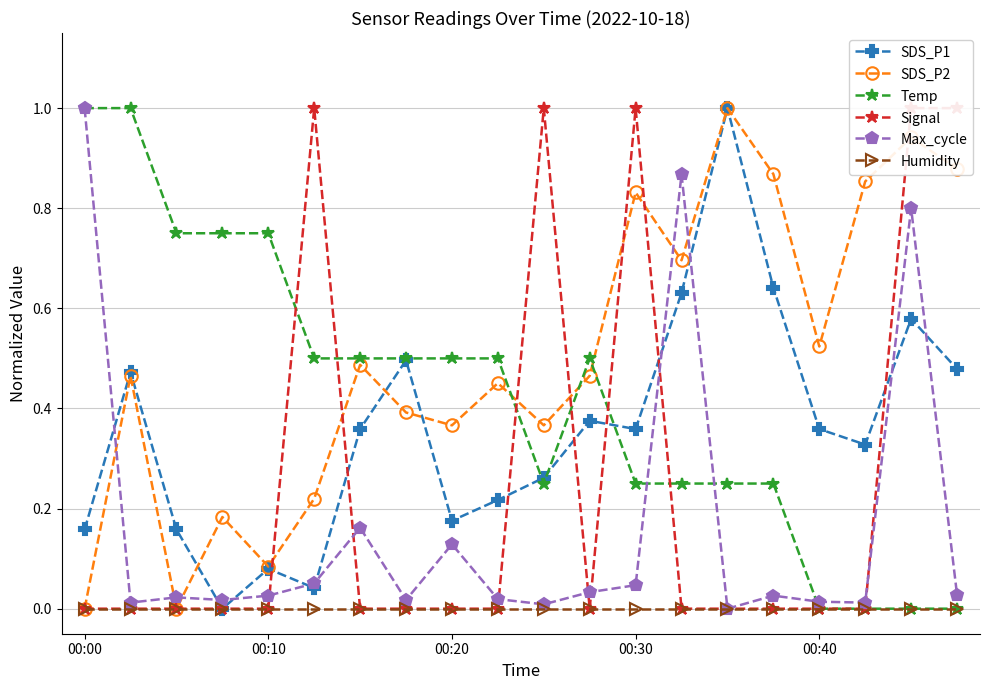

After their last crossing, which series has the higher values: SDS_P1 or Max_cycle?

SDS_P1